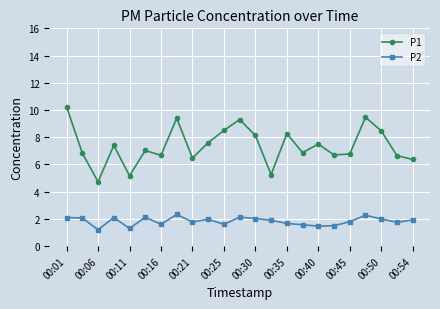

Which series has the largest range (max minus min)?

P1